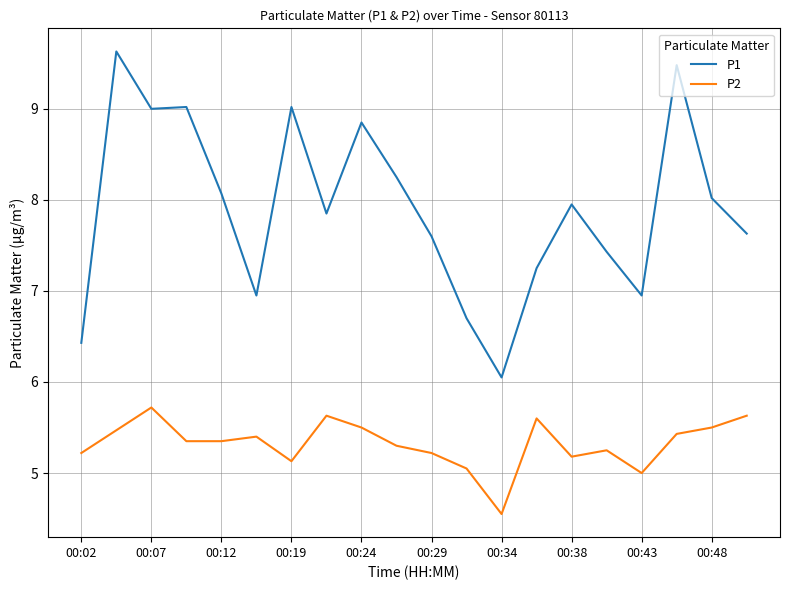

Which series has the largest range (max minus min)?

P1